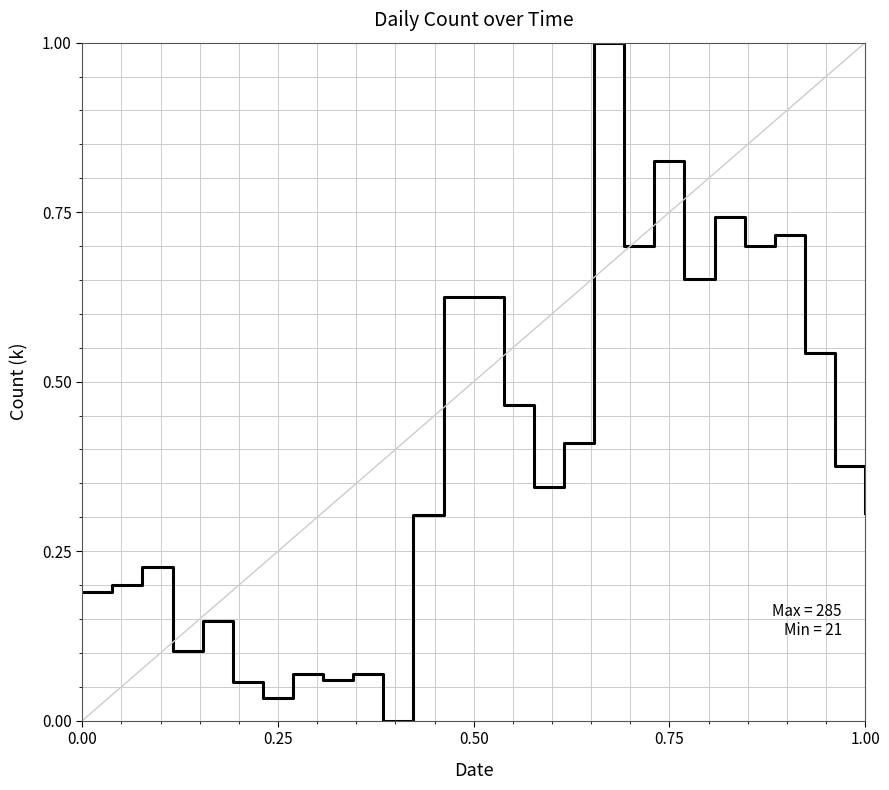

What is the greatest value displayed?

1.0